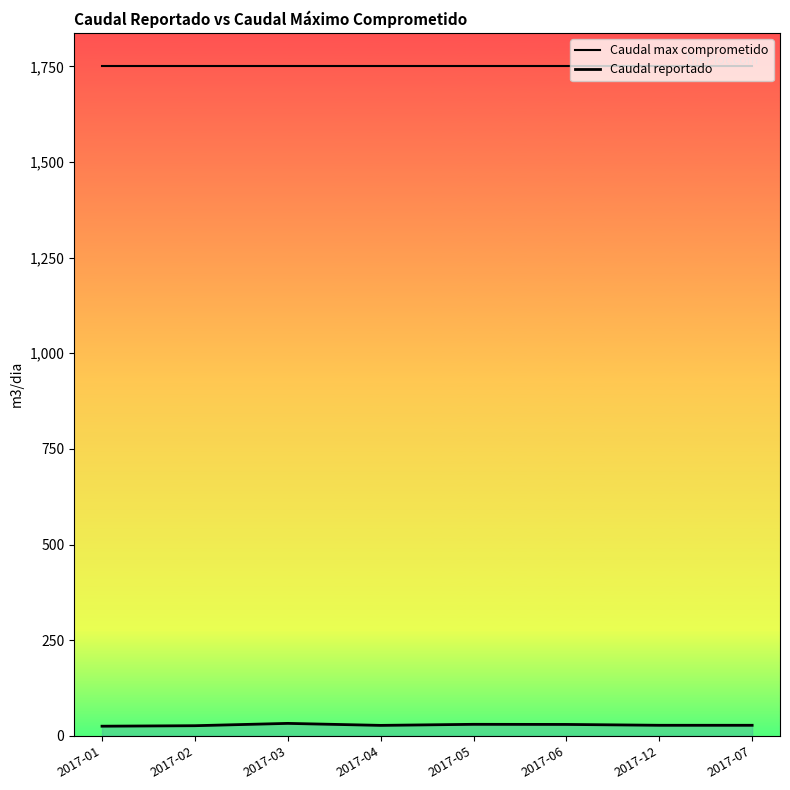

What is the minimum value shown in the chart?

25.4